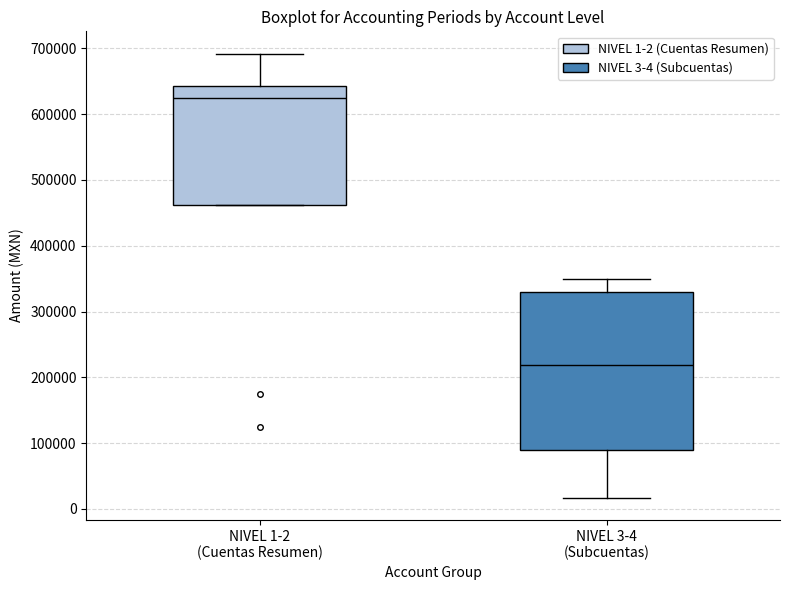

Which box is the tallest, from its lower edge to its upper edge?

NIVEL 3-4 (Subcuentas)